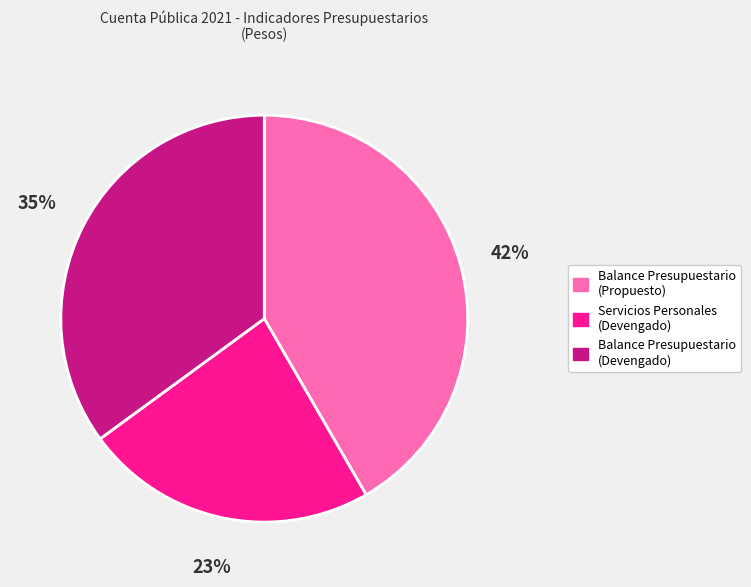

How many segments does this pie chart have?

3